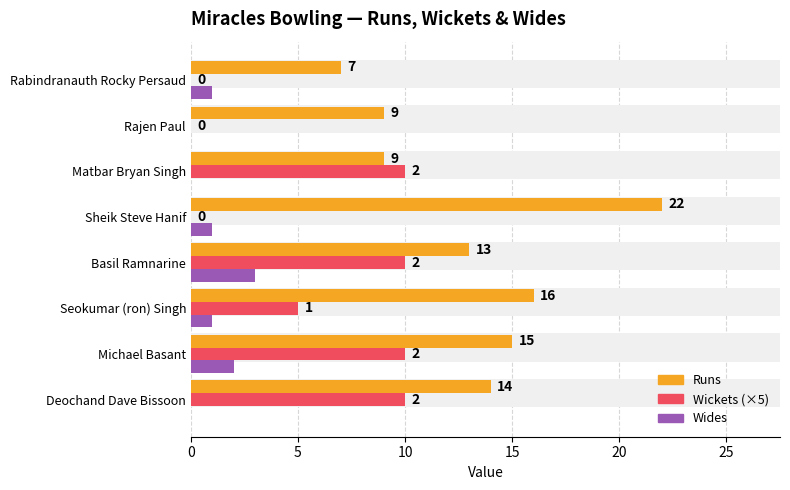

At how many categories does at least one series exceed 18?

1